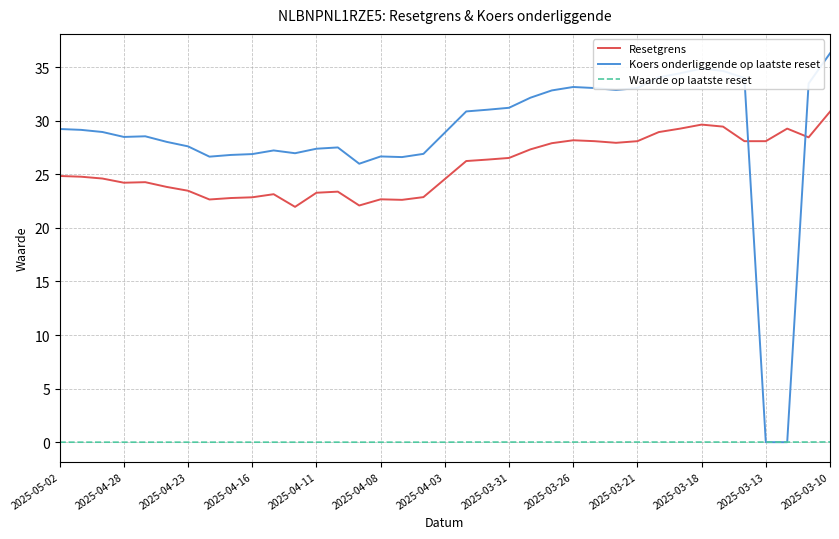

Which series has the largest total across all categories?

Koers onderliggende op laatste reset